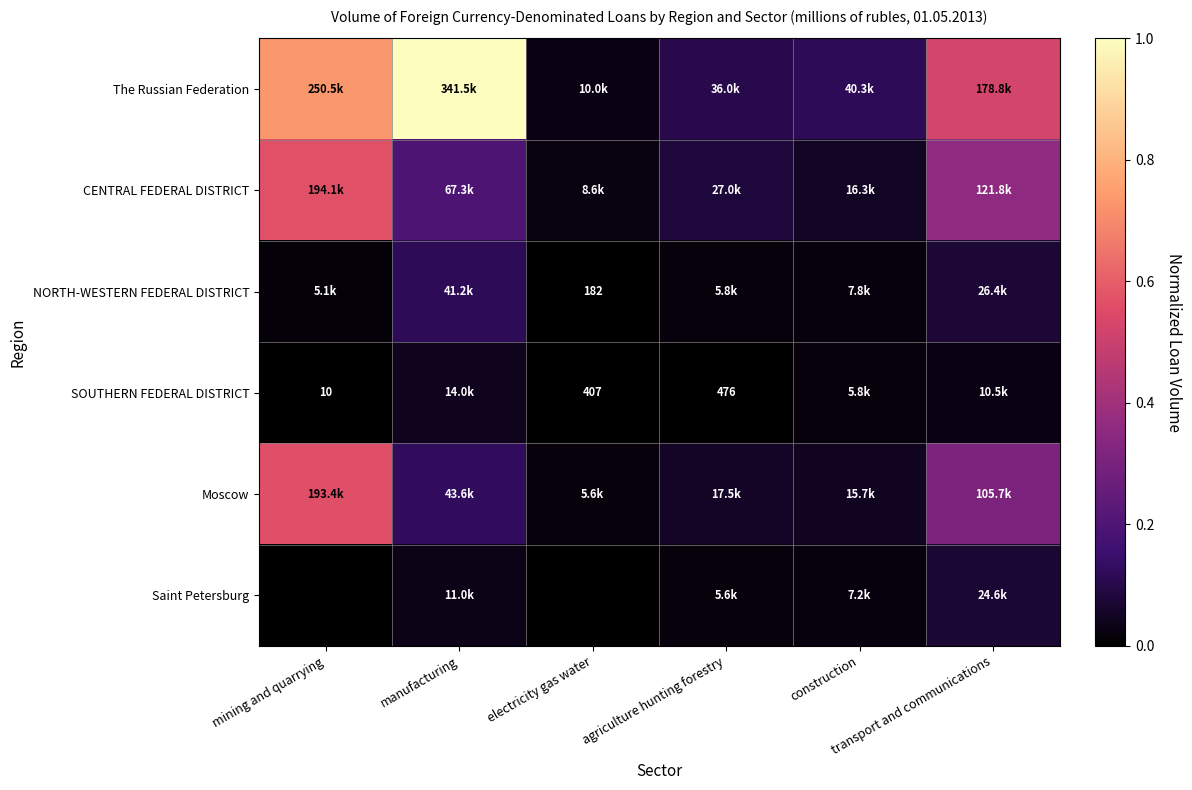

At how many categories does at least one series exceed 0?

6